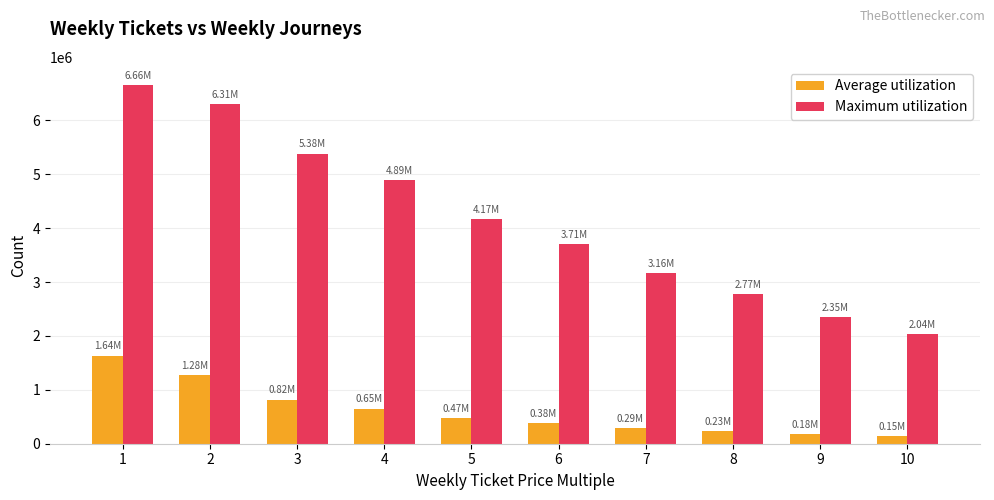

What are all the series names shown in the legend?

Average utilization, Maximum utilization